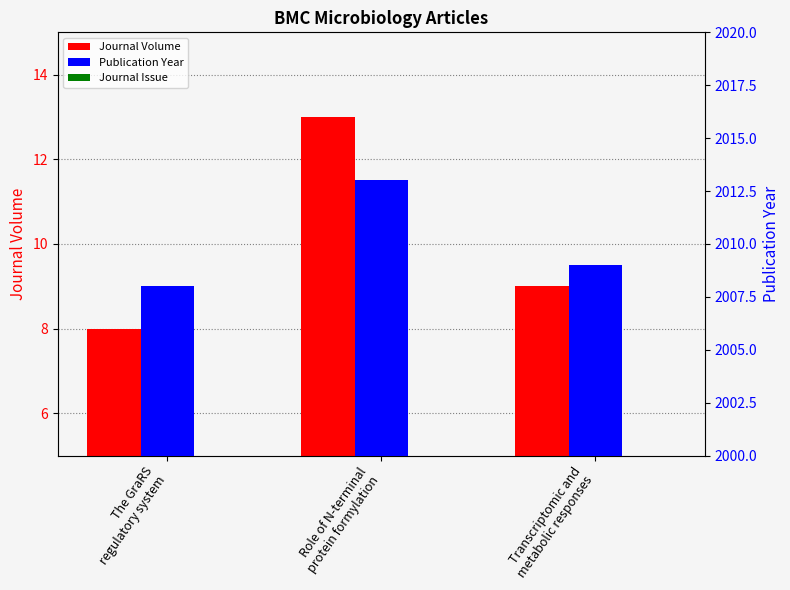

How many data points in Publication Year are above 2009?

1